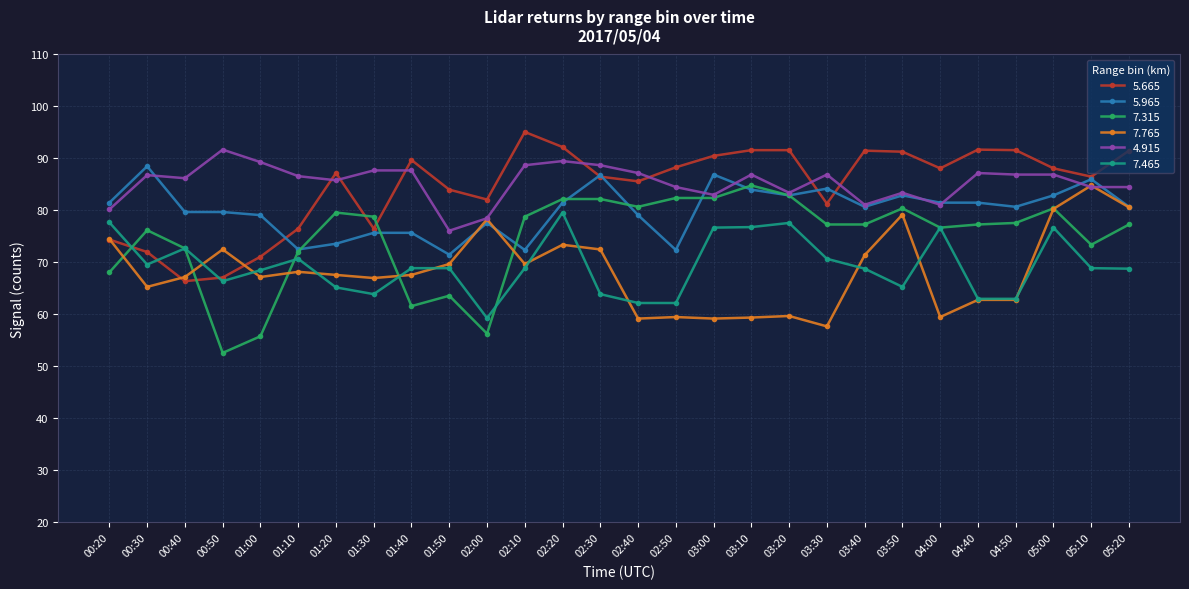

What value does the 5.665 series have at 00:20?

74.4